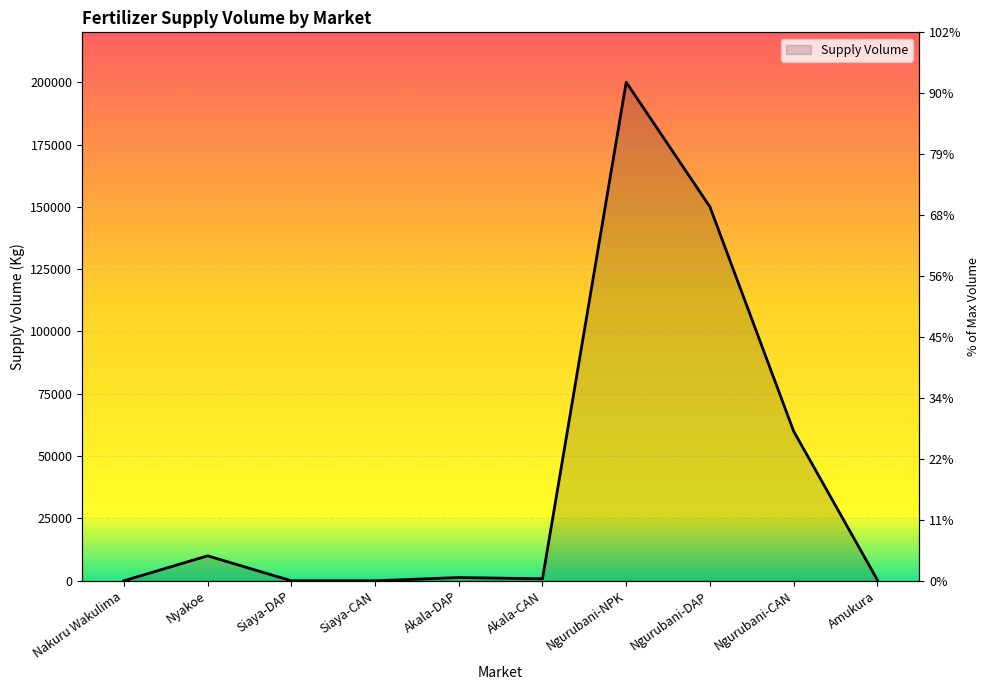

True or false: the data shows -115566 at Nakuru Wakulima.

False